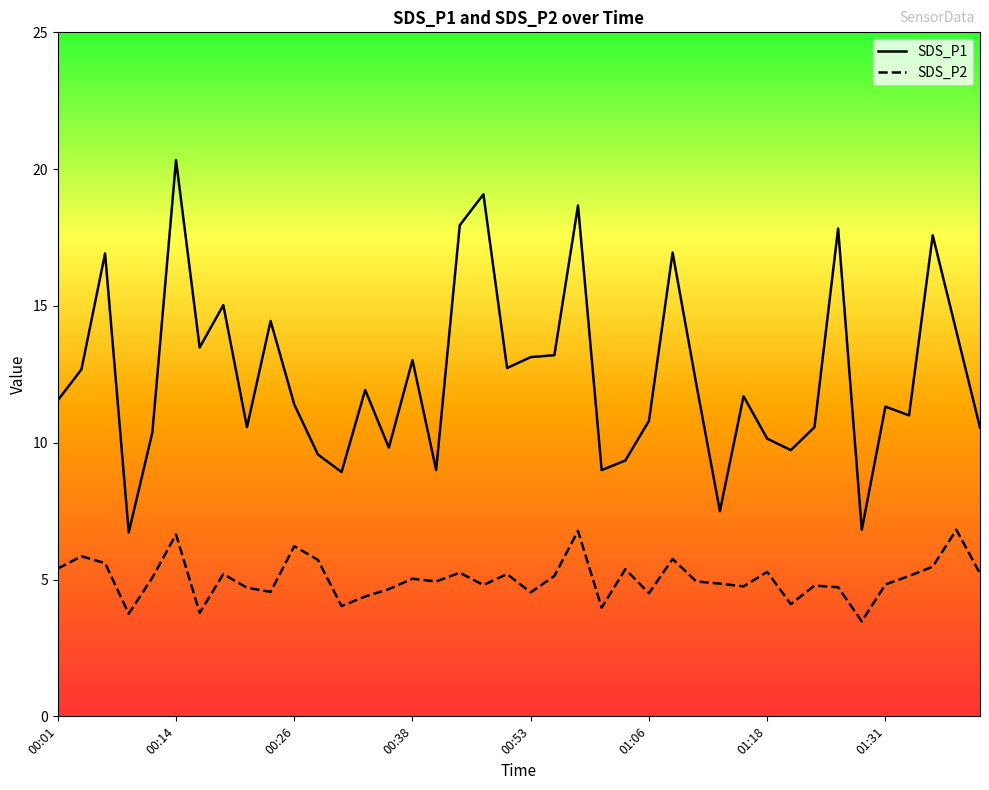

What are all the series names shown in the legend?

SDS_P1, SDS_P2